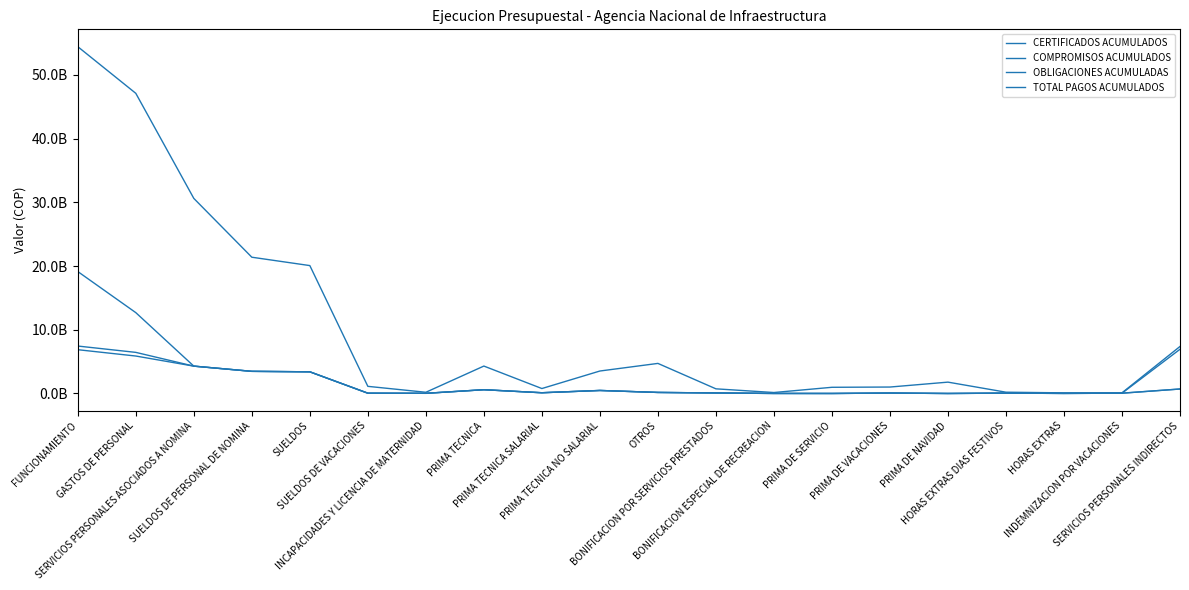

What is the difference between the second highest and minimum values in the COMPROMISOS ACUMULADOS series?

12687113845.0